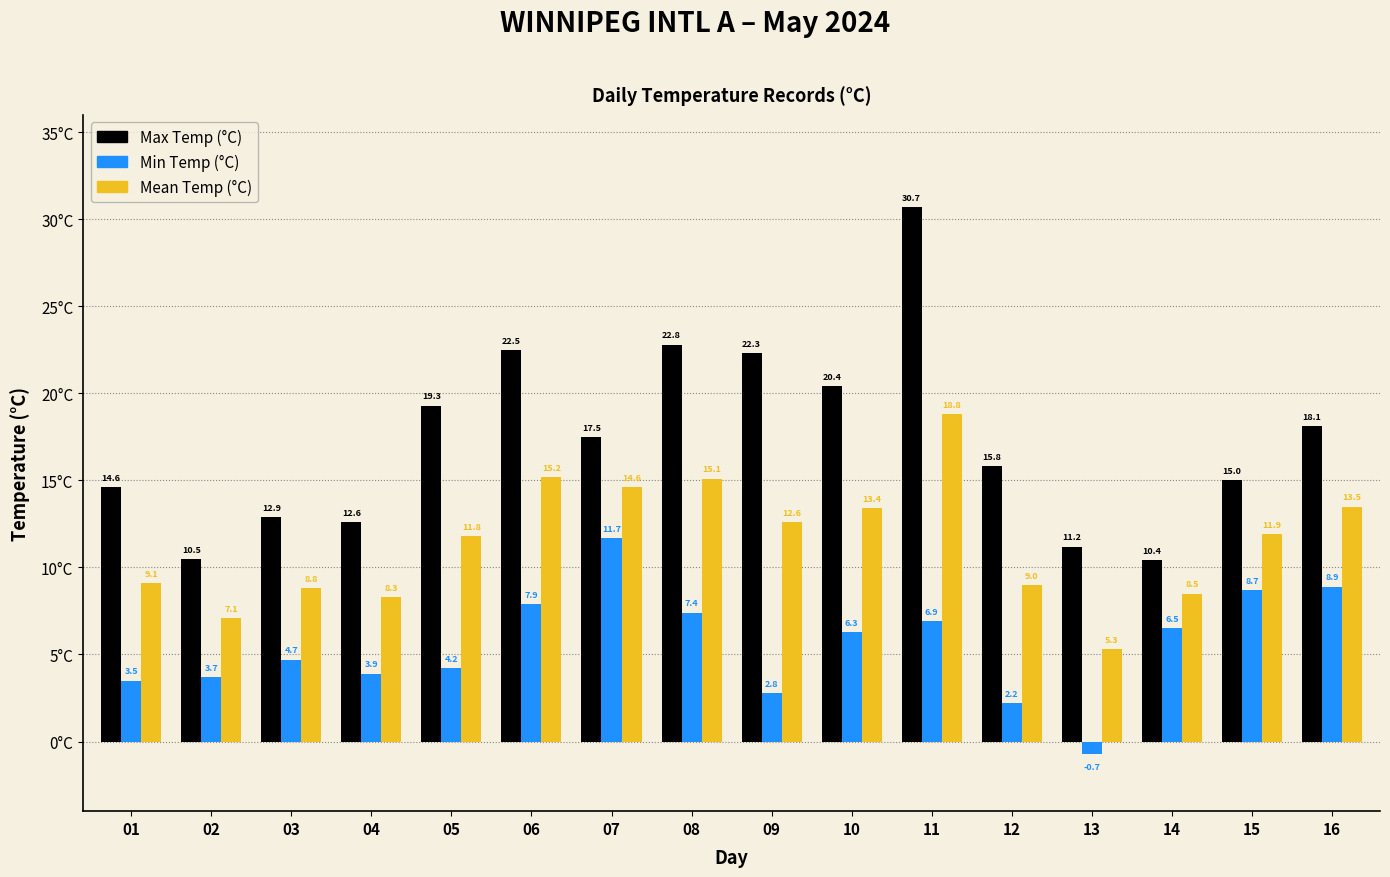

The value of Min Temp (°C) at 11 is 3.0. True or false?

False